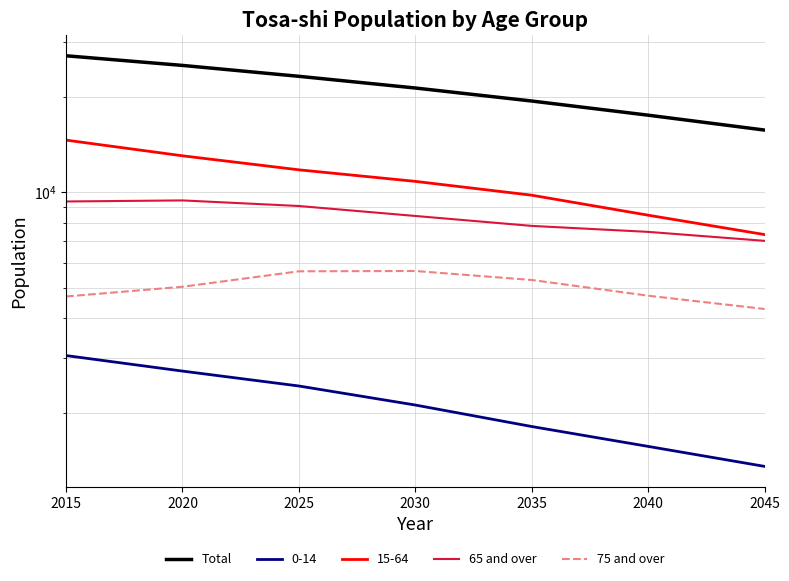

Rank the series at 2015 from lowest to highest value.

75 and over, 65 and over, Total